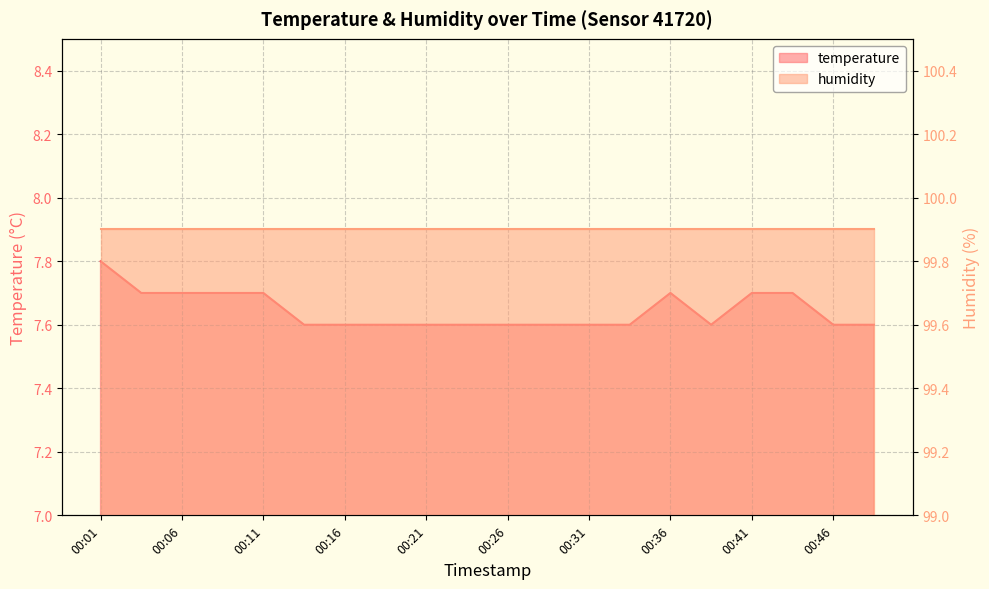

Where is the data nearest to the value 7?

00:14